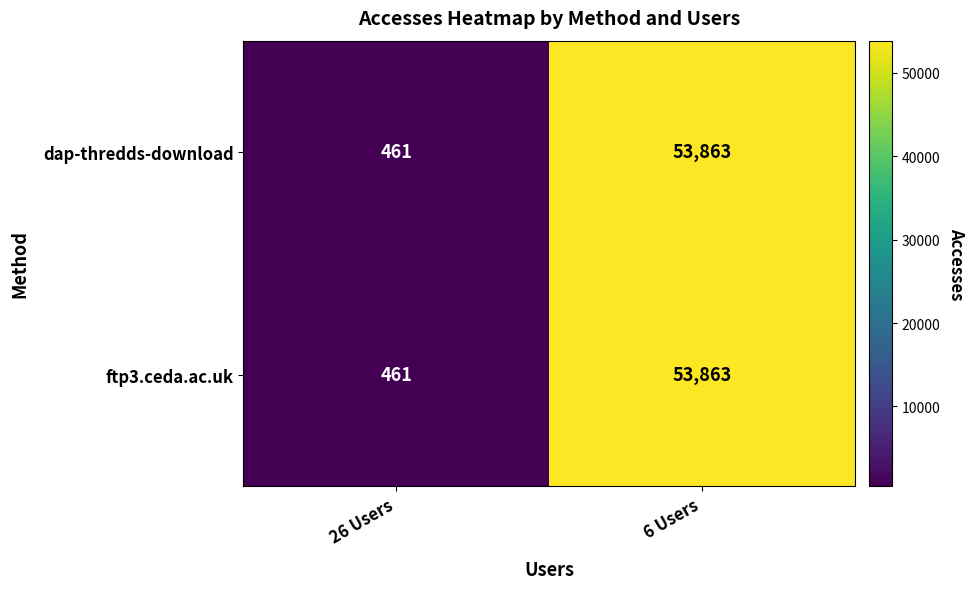

At how many categories does at least one series exceed 47719?

1